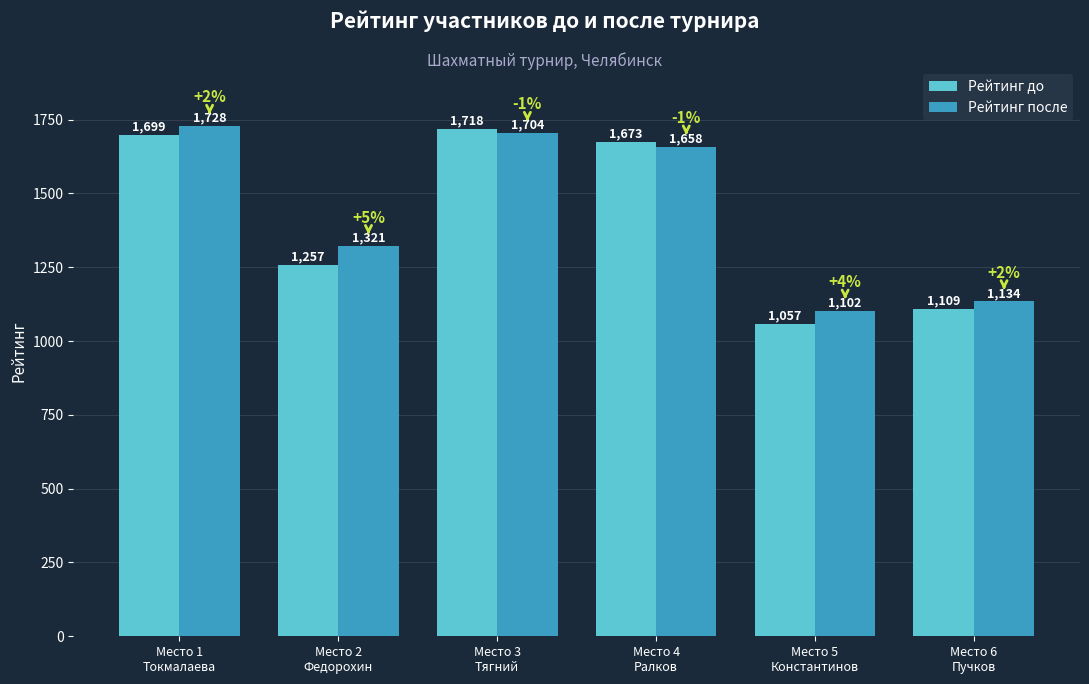

What are all the series names shown in the legend?

Рейтинг до, Рейтинг после